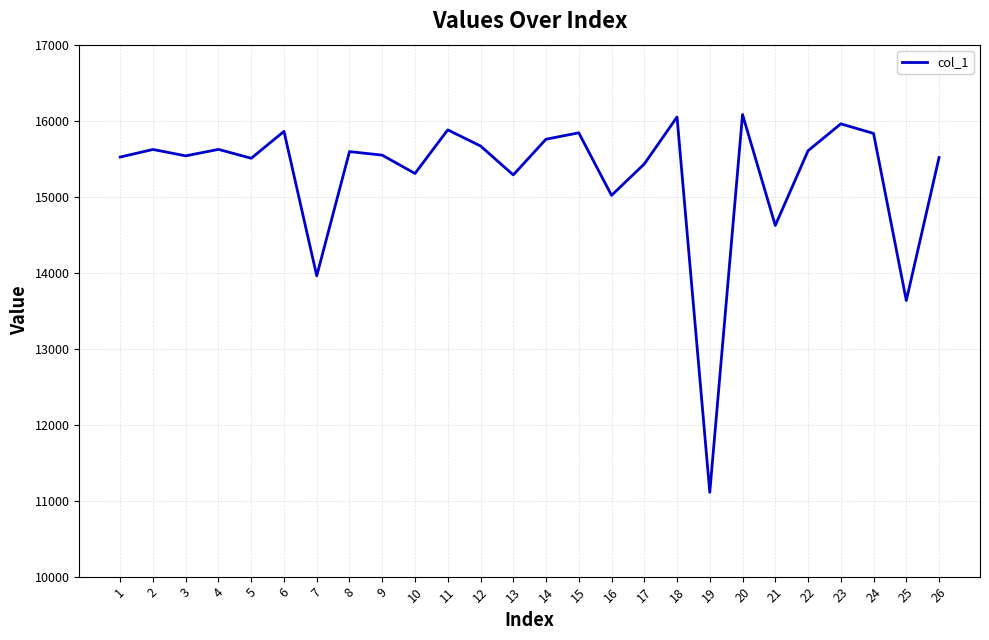

What is the difference between the maximum and minimum values?

4972